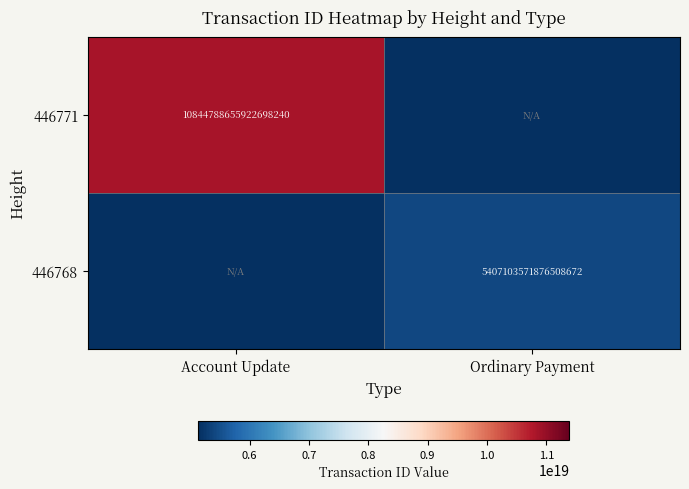

True or false: 446768 has a value of 7275707141454630912 at Ordinary Payment.

False